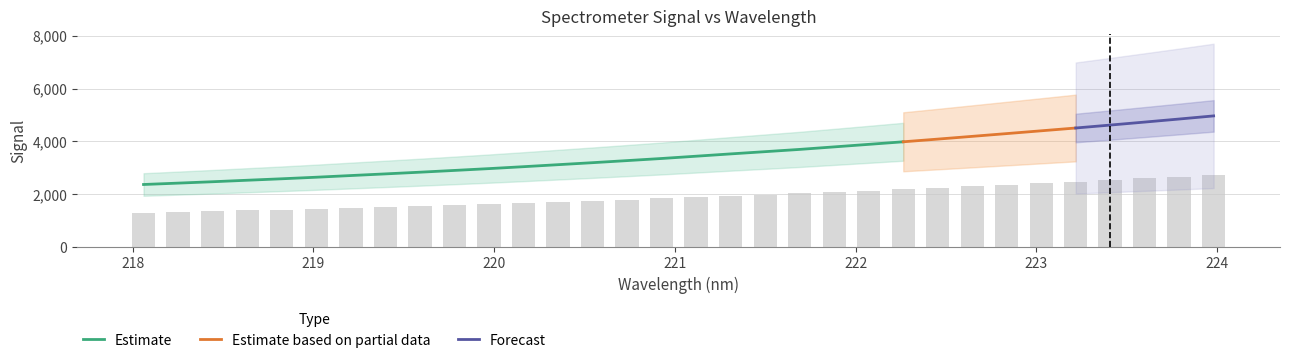

Which category has the highest value across all series?

223.9802